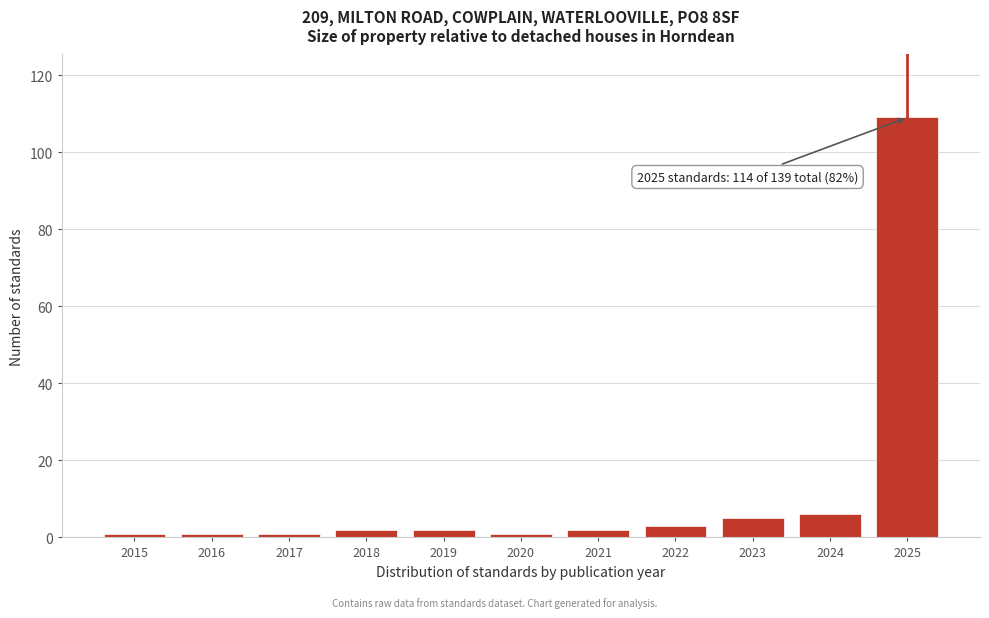

Reading left to right, transcribe all the data shown in this chart.

2015=1	2016=1	2017=1	2018=2	2019=2	2020=1	2021=2	2022=3	2023=5	2024=6	2025=109